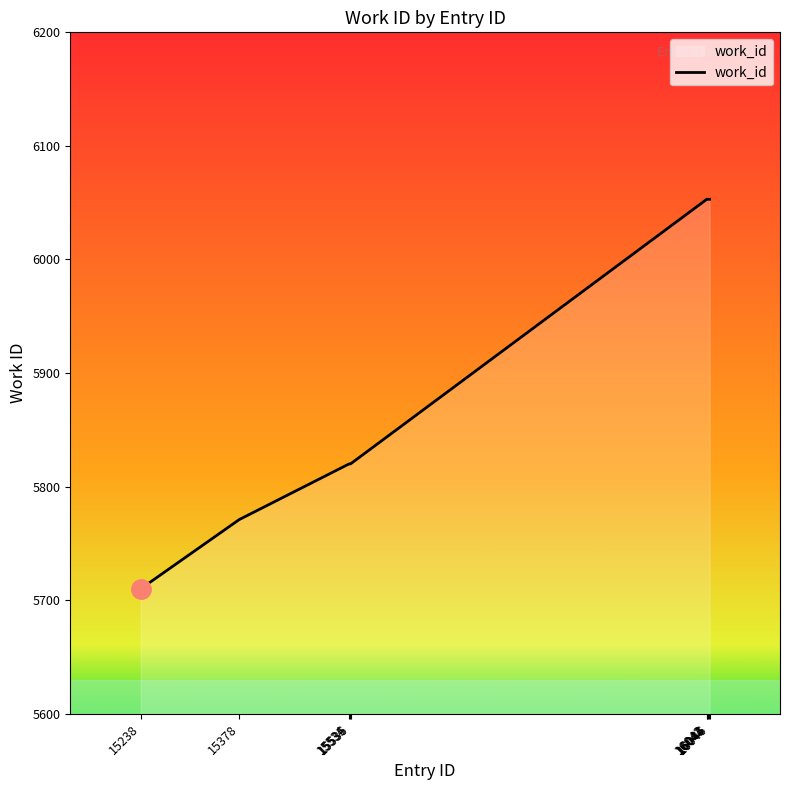

How many categories are shown in the chart?

10